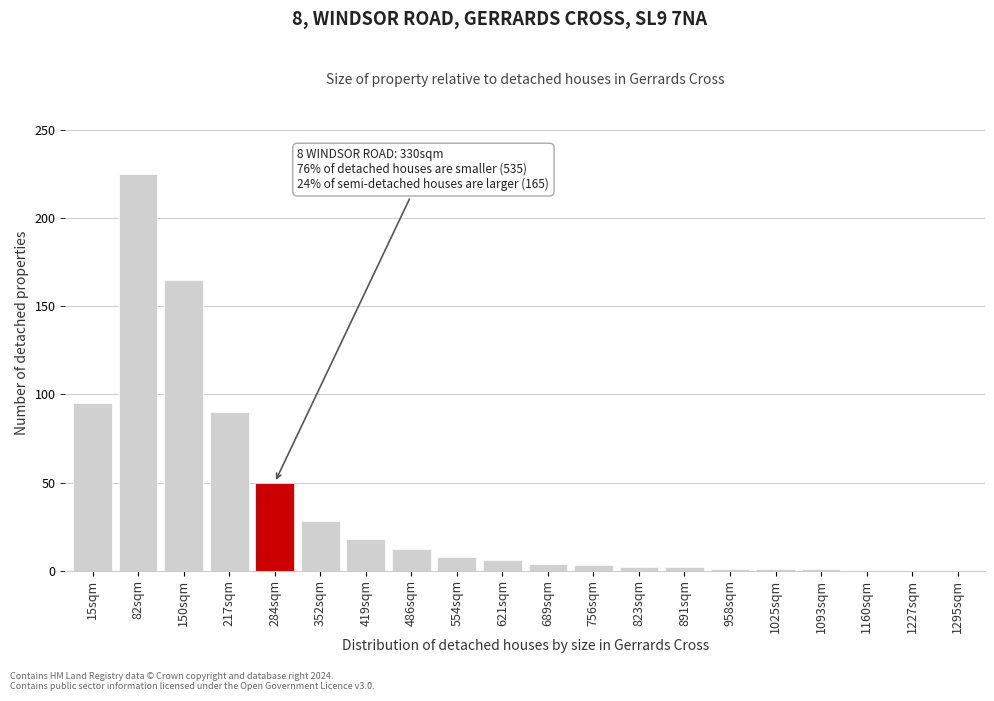

What is the maximum value shown in the chart?

225